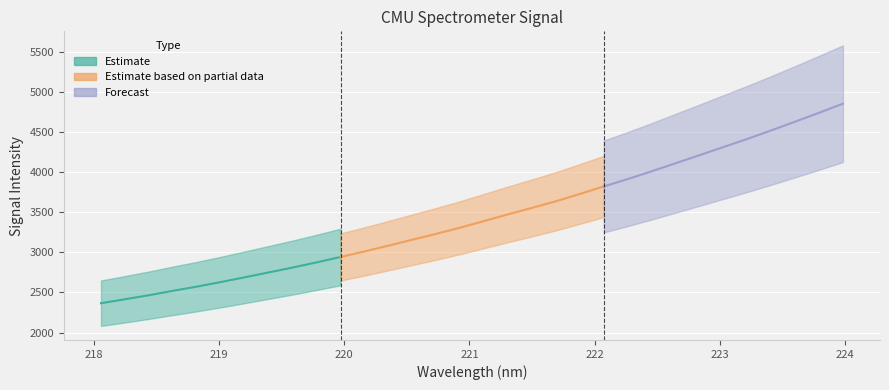

What is the value of the 21st point from the left?

3730.4